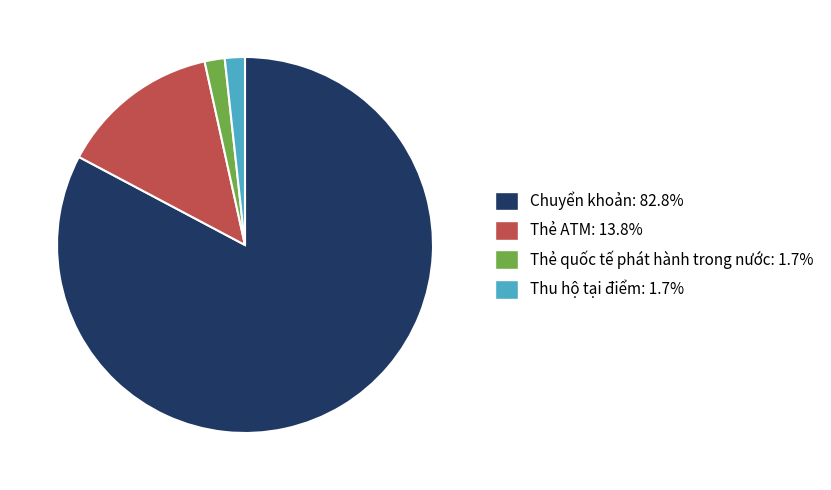

What is the largest slice in the pie chart?

Chuyển khoản